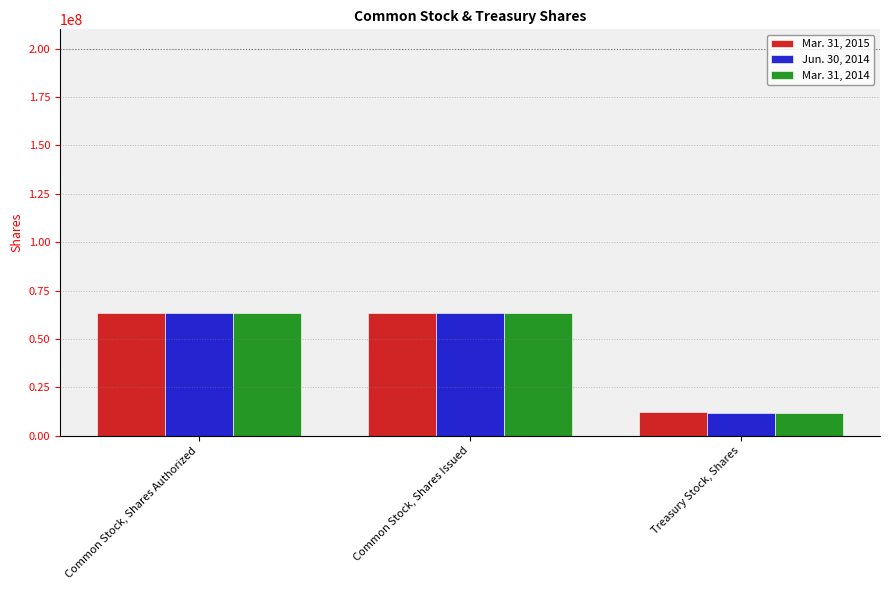

Is it true that Mar. 31, 2015 equals 63701000 at Common Stock, Shares Authorized?

True